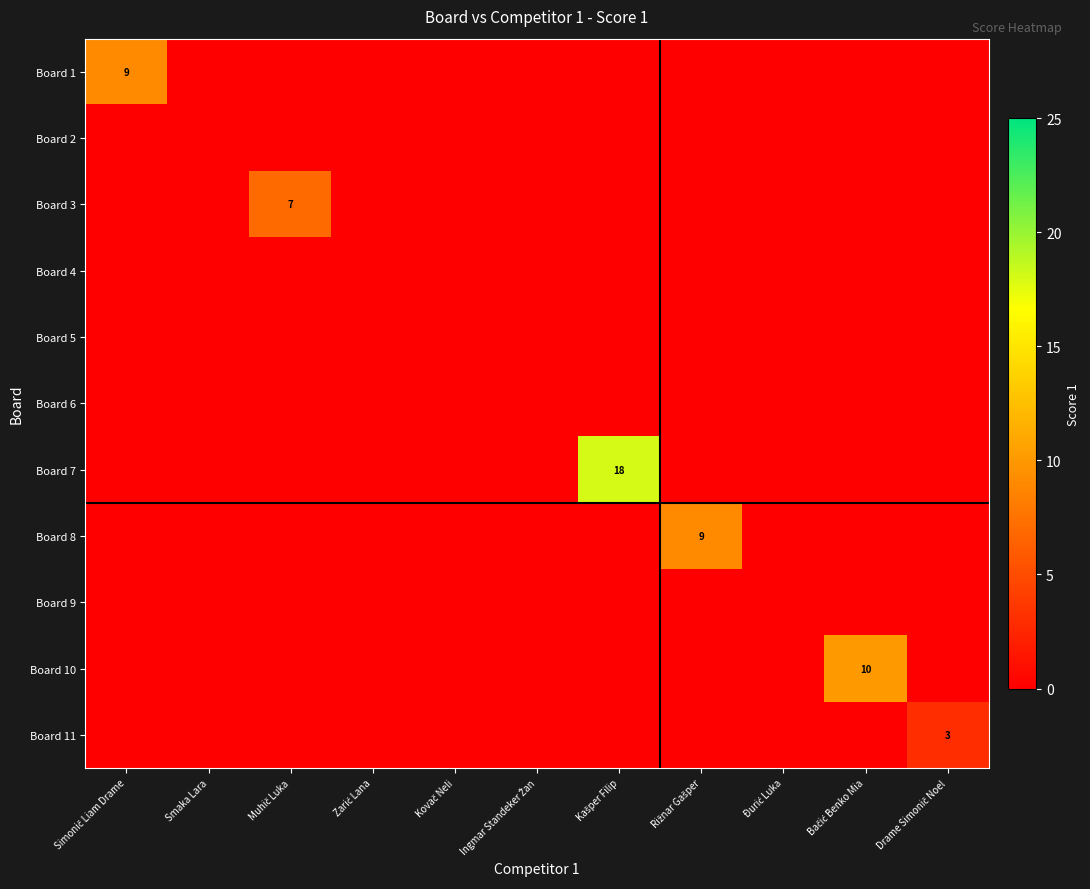

Which category has the lowest value in the Board 4 series?

Simonič Liam Drame